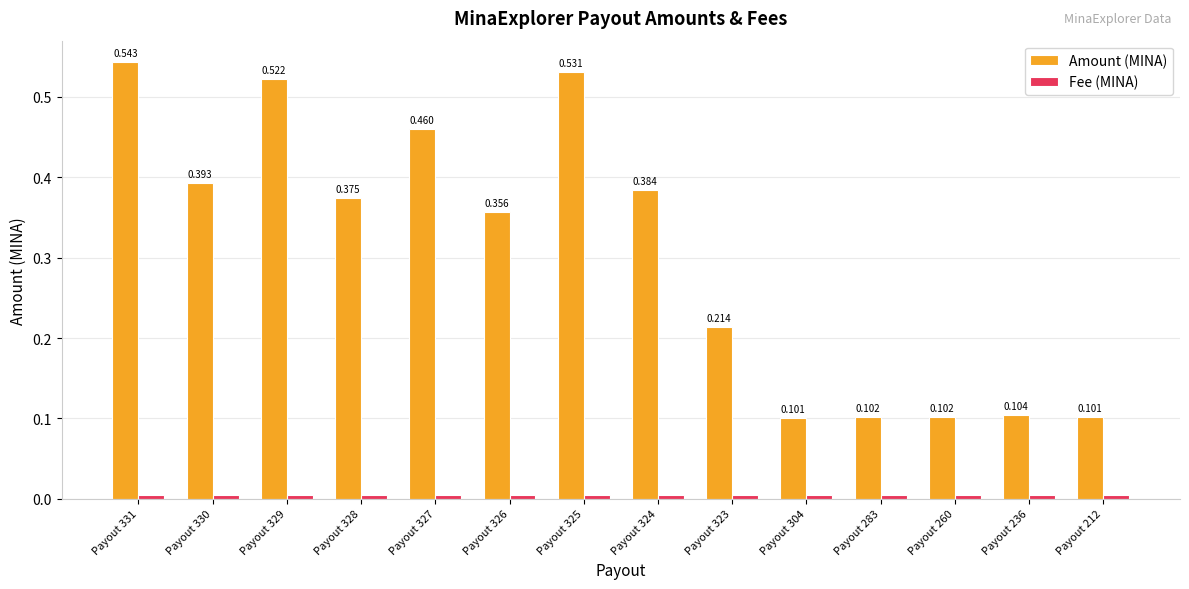

Does the chart contain any negative values?

No